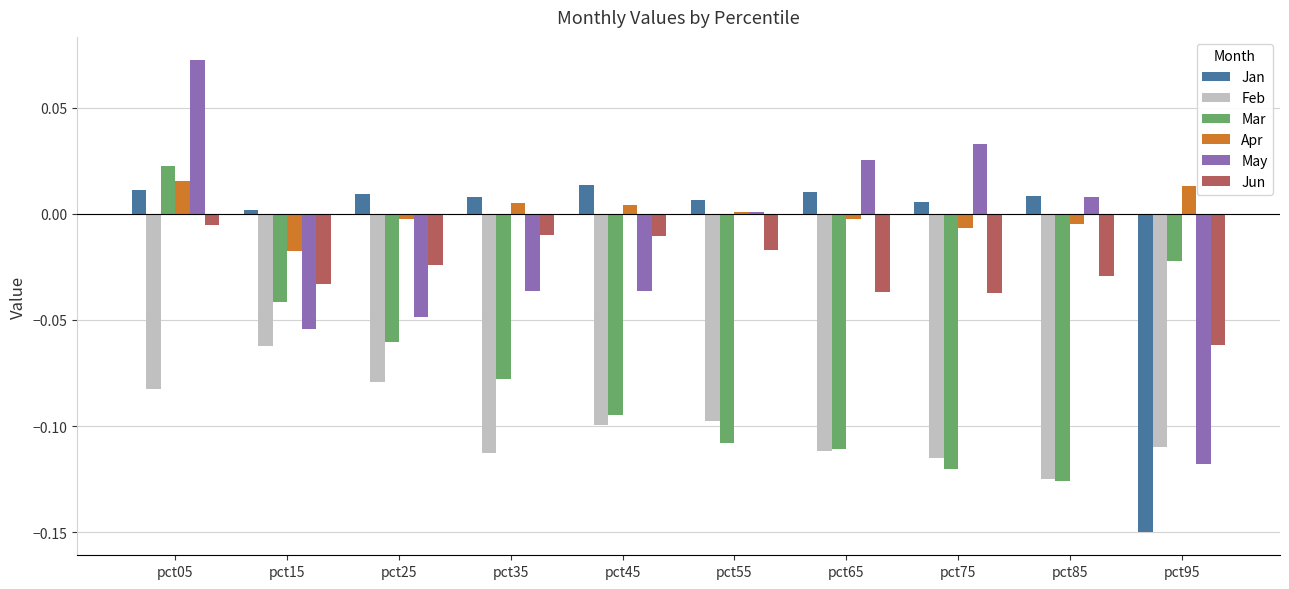

Which category has the highest value in the Feb series?

pct15